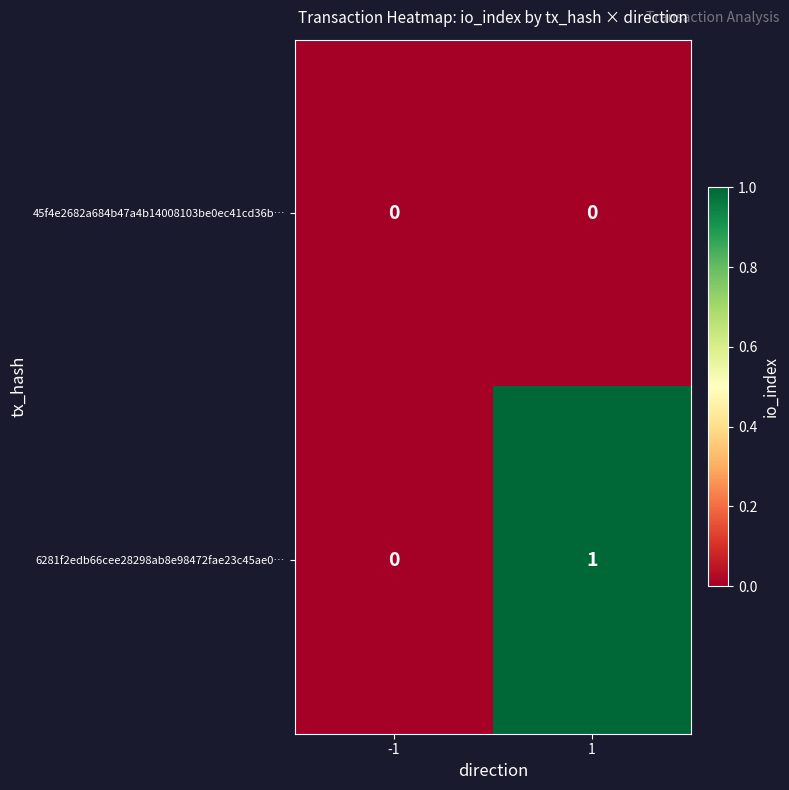

Rank the series by their maximum value, from highest to lowest.

6281f2edb66cee28298ab8e98472fae23c45ae0…, 45f4e2682a684b47a4b14008103be0ec41cd36b…